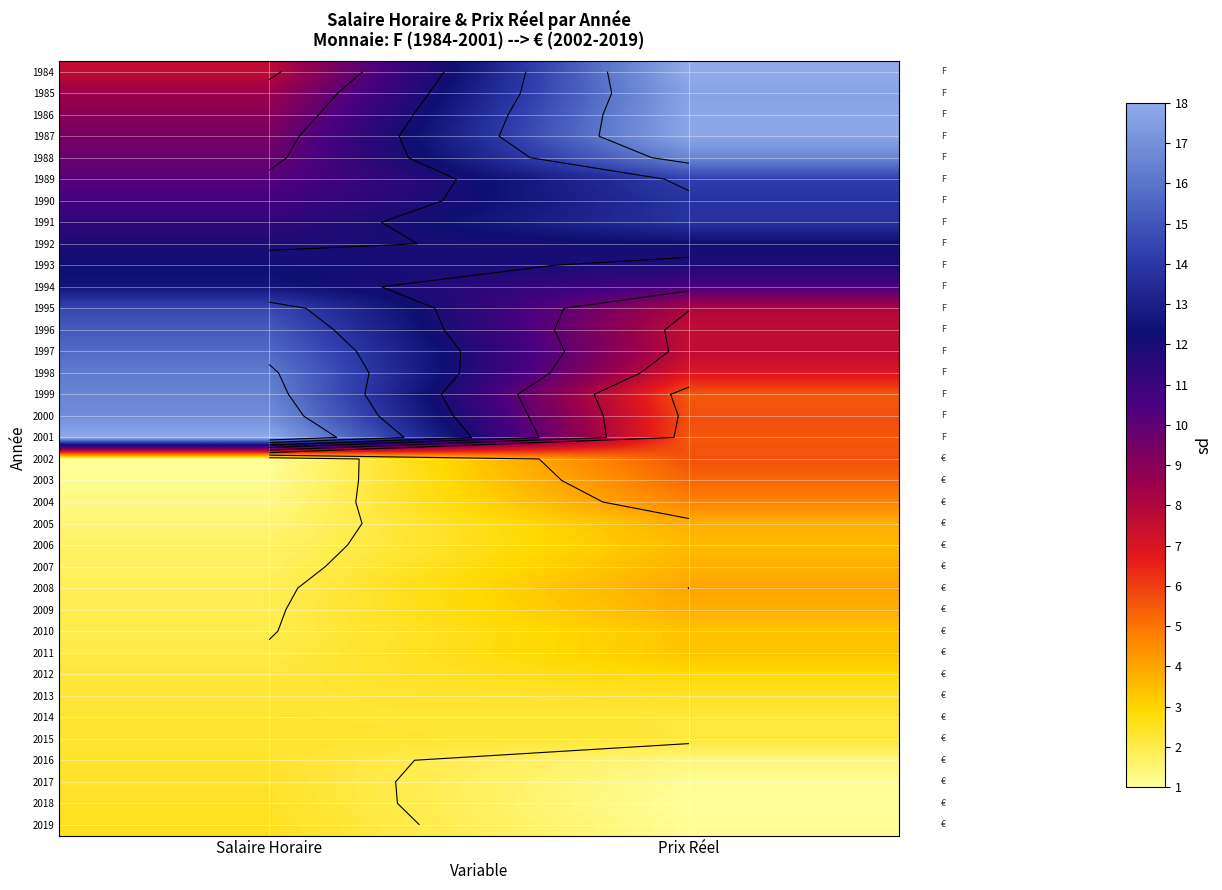

What is the spread (max minus min) of values at Salaire Horaire?

17.0